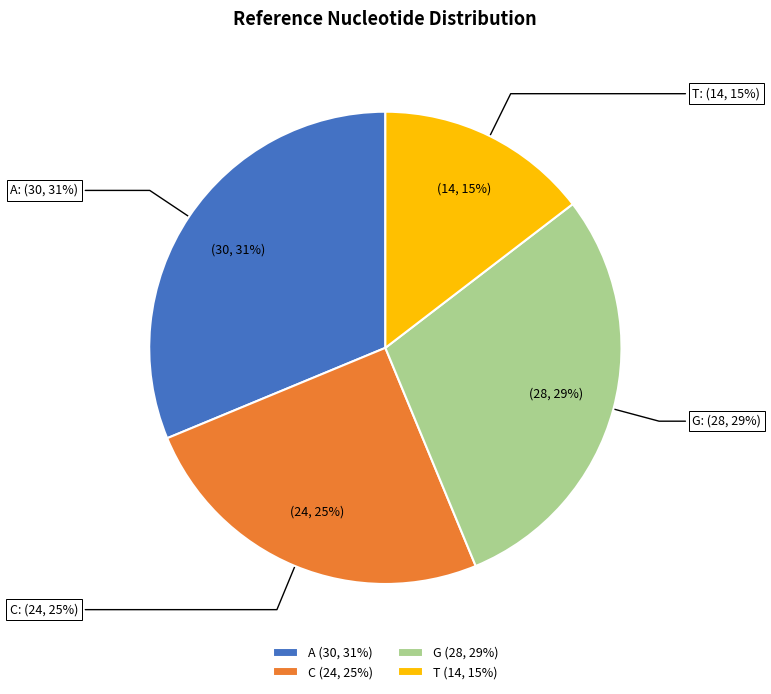

True or false: A accounts for 41% of the total.

False